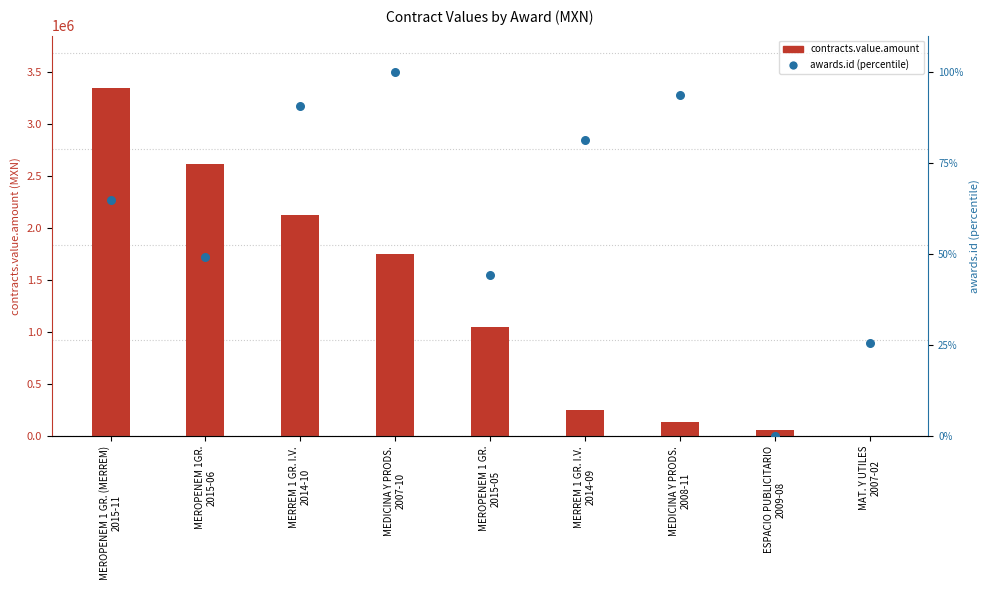

Which series reaches the maximum Y coordinate?

contracts.value.amount